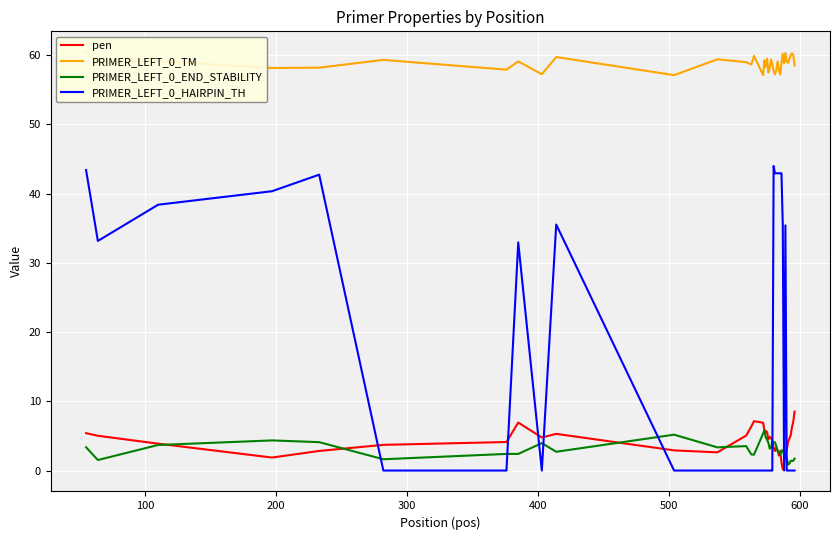

True or false: PRIMER_LEFT_0_HAIRPIN_TH and PRIMER_LEFT_0_END_STABILITY cross at least once.

True